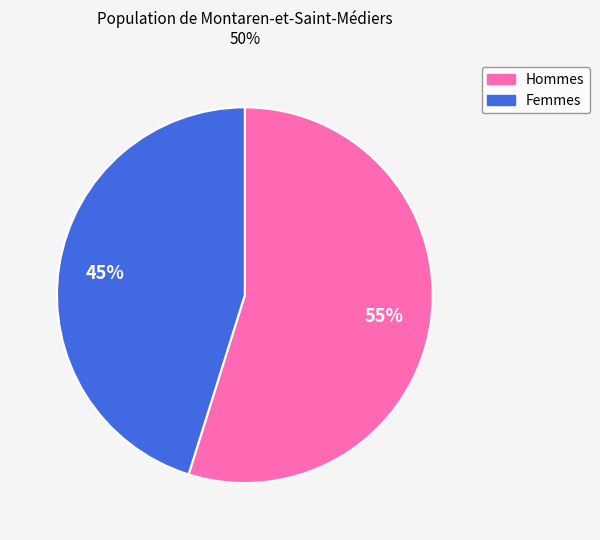

To the nearest percent, what is the difference between the largest and smallest slice percentages?

10%